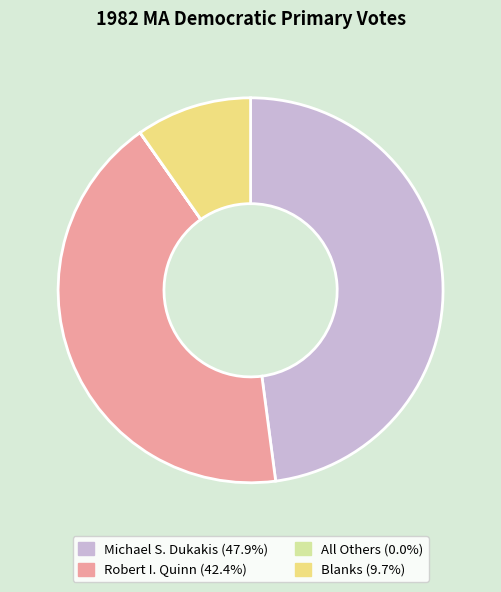

Does any single category account for the majority?

No